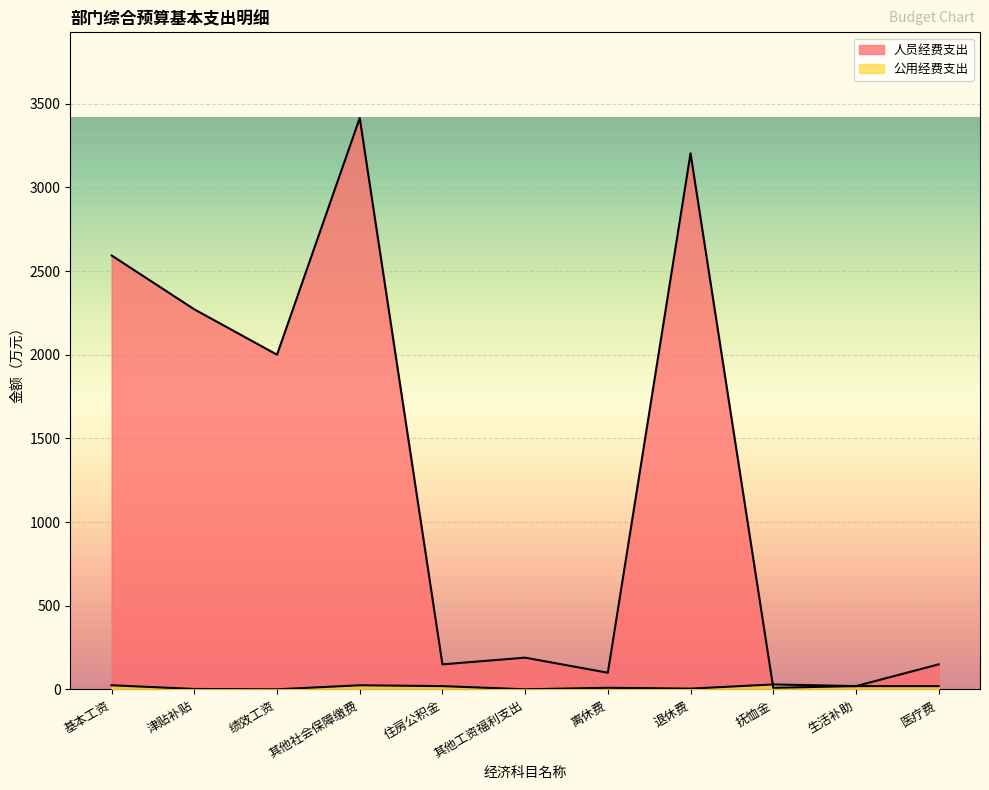

What is the sum of all 公用经费支出 values?

160.0